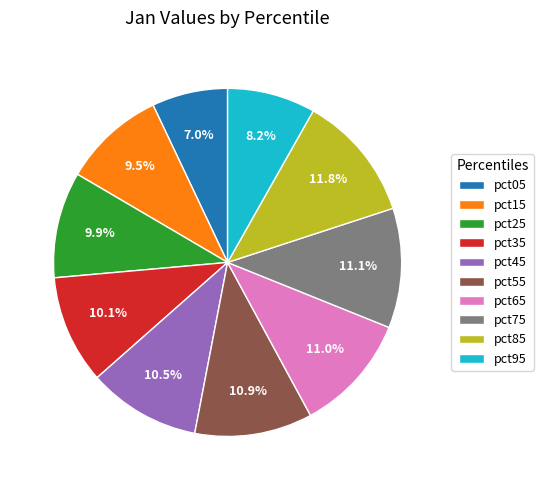

What is the largest slice in the pie chart?

pct85